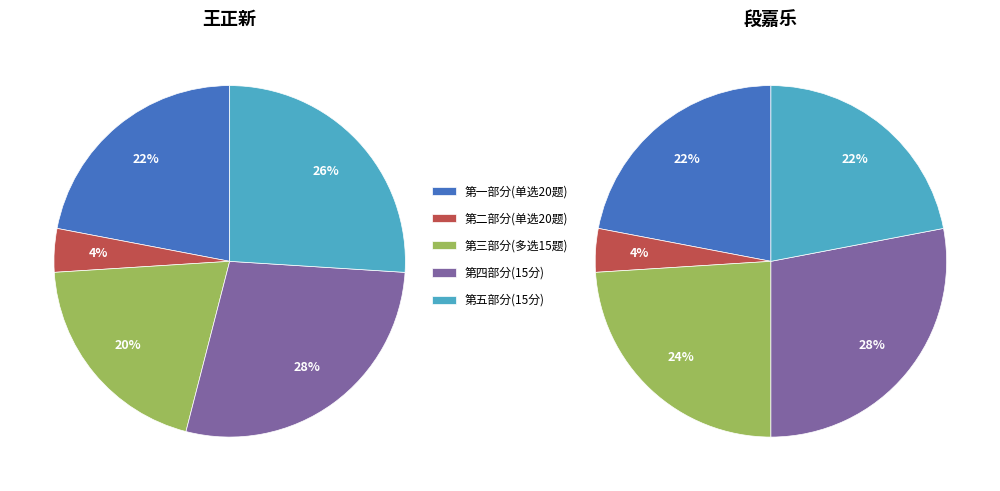

Does 2021173187 (王正新) account for over 50% of the chart?

No